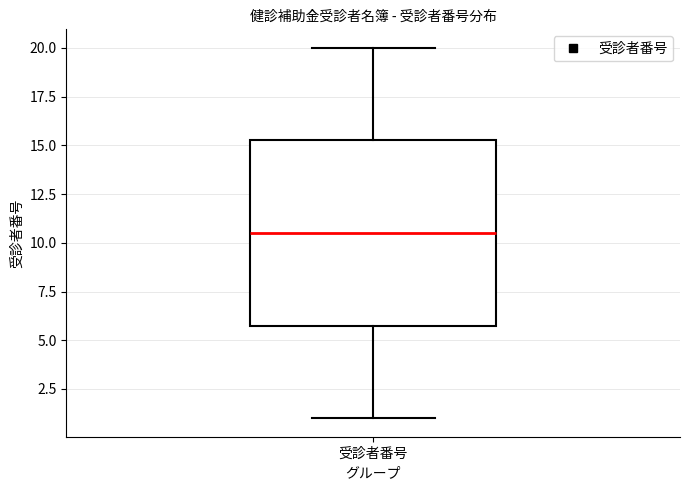

Read this box plot against the y-axis: the position of the median line, the range covered by the box, and the ends of both whiskers. The values are not printed on the chart, so give them approximately, as read against the axis.

median 10.5, box 6.0 to 15.5, whiskers 1.0 to 20.0